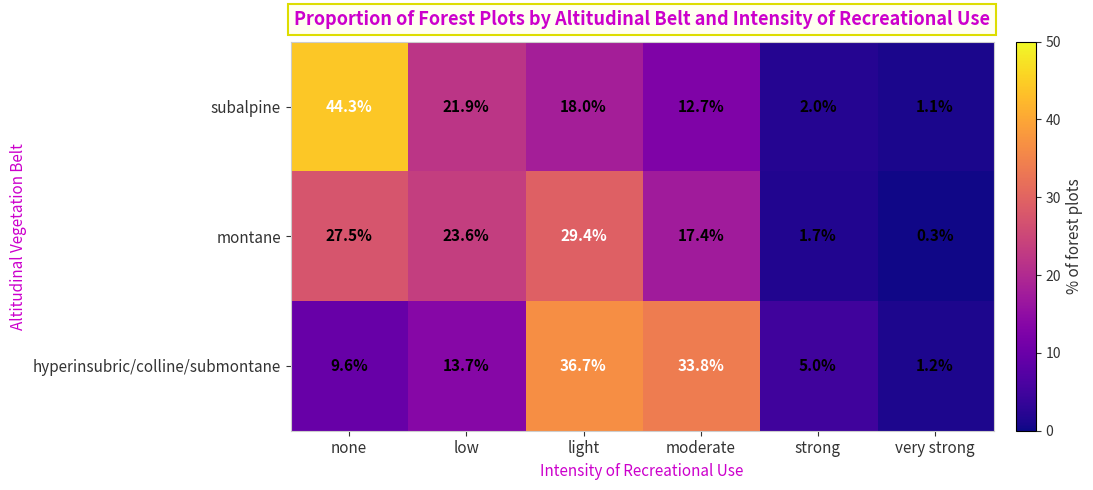

At which label is subalpine closest to 22?

low